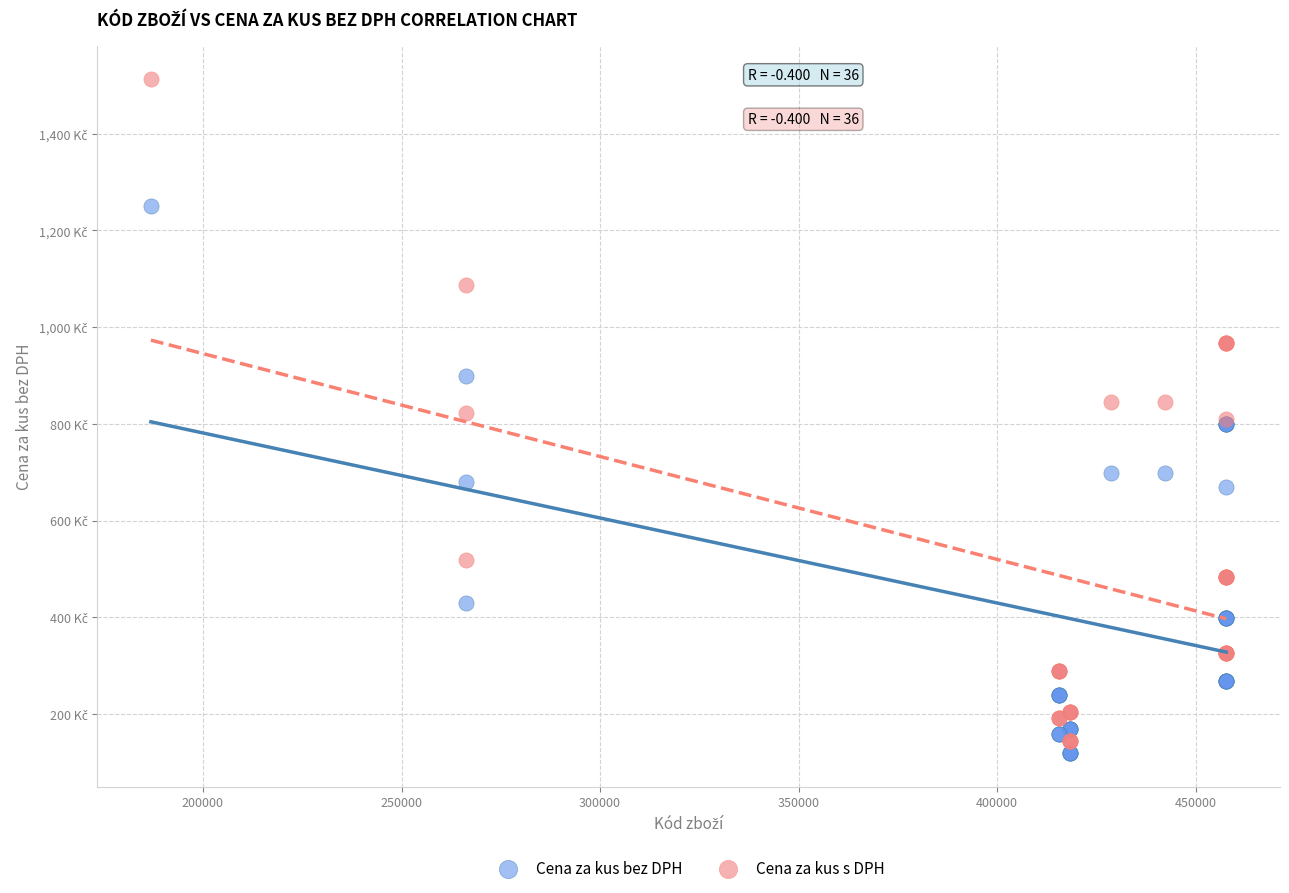

What are all the series names shown in the legend?

Cena za kus bez DPH, Cena za kus s DPH